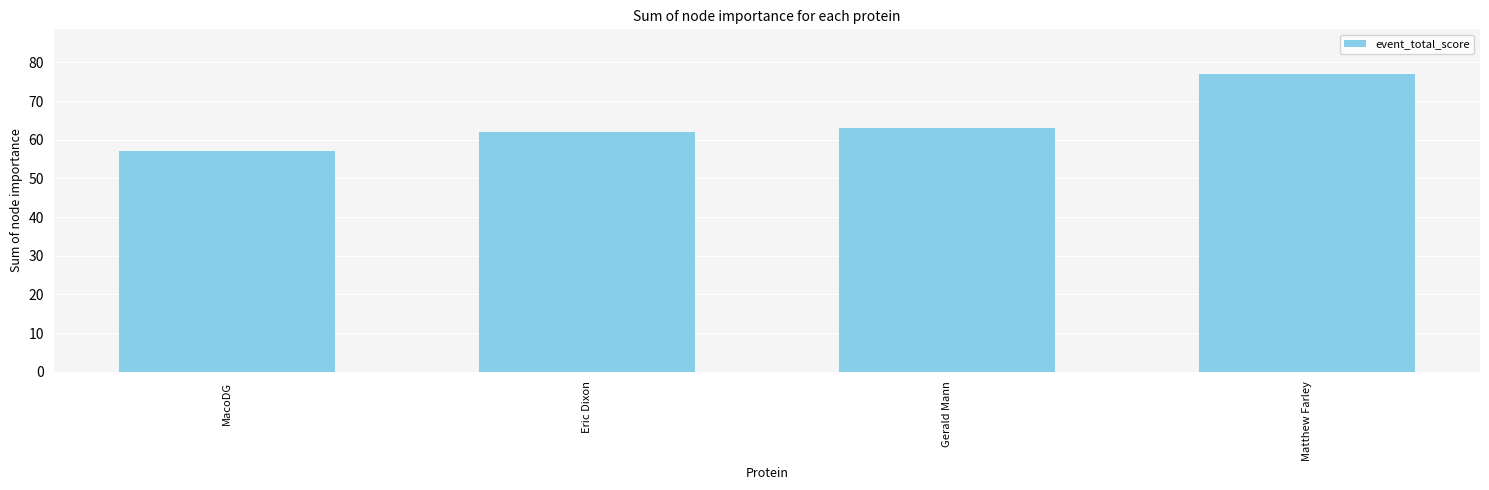

The chart shows a value of 104 at Gerald Mann. True or false?

False